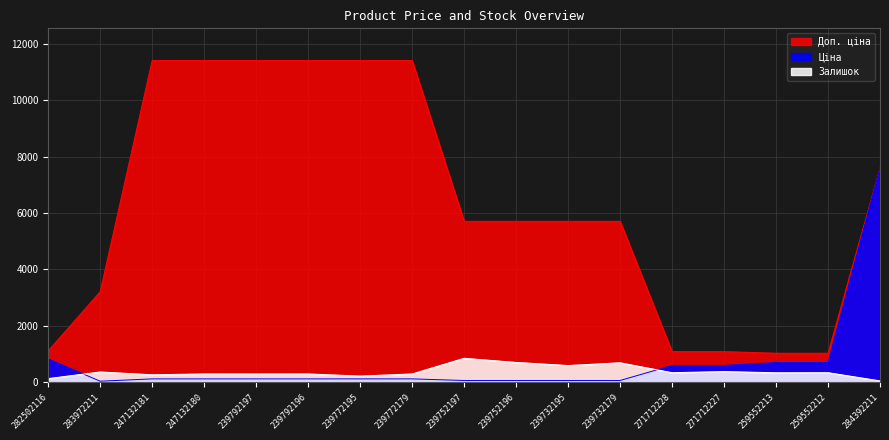

Which series has the largest total across all categories?

Доп. ціна